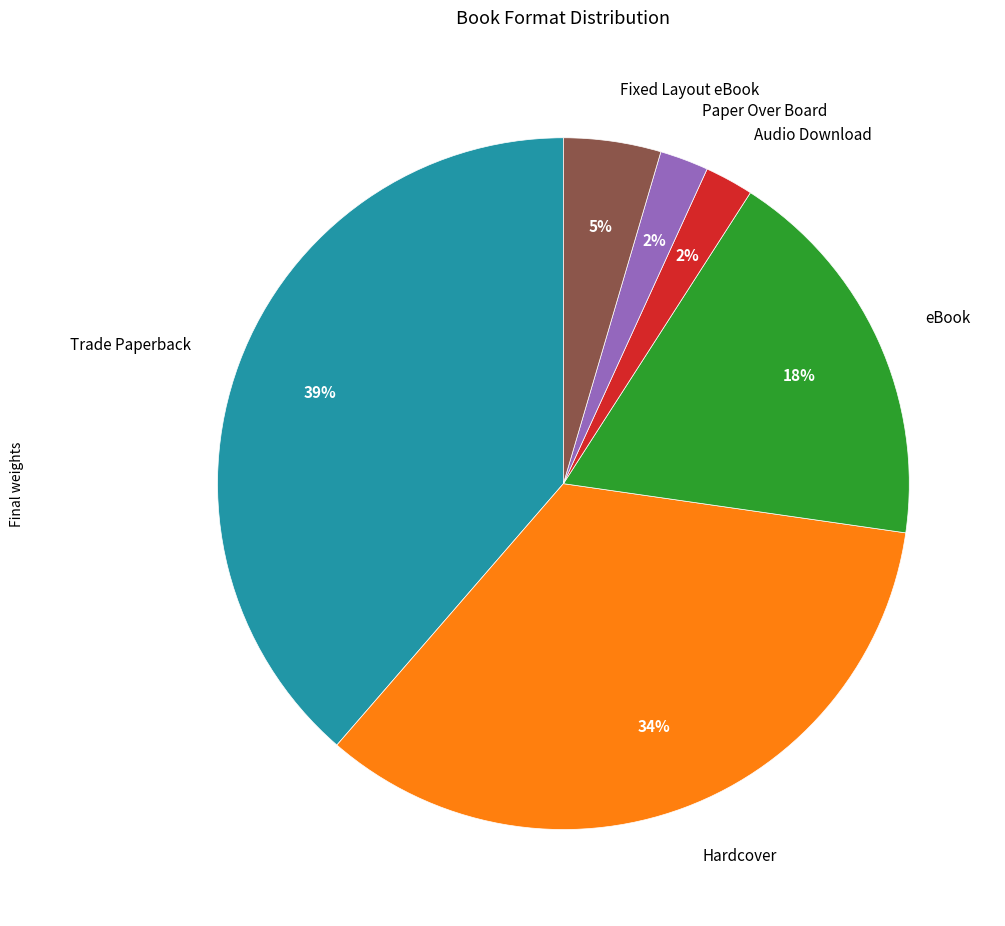

Which has a higher value, Trade Paperback or Fixed Layout eBook?

Trade Paperback